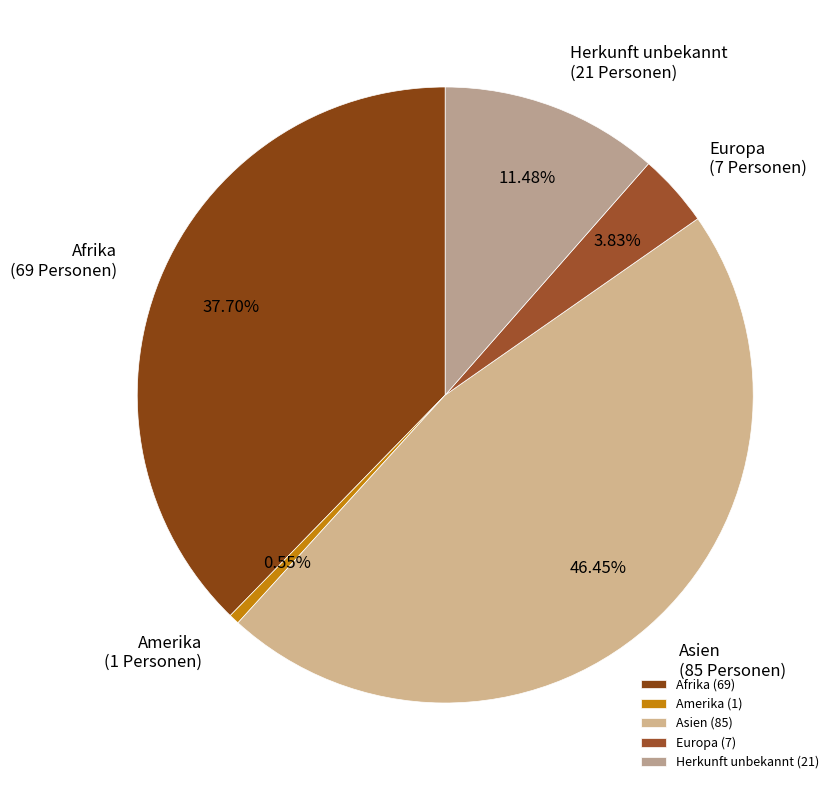

The Herkunft unbekannt slice represents 1% of the pie. True or false?

False